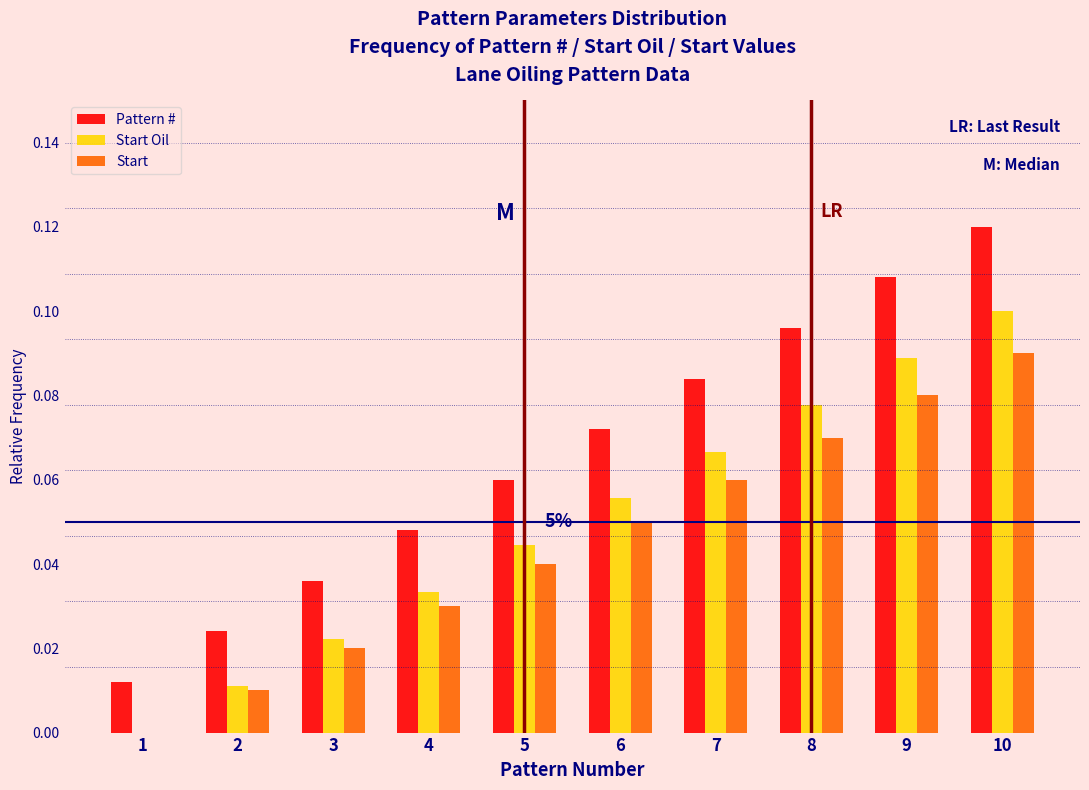

True or false: Start Oil has a value of 0.1 at 10.

True